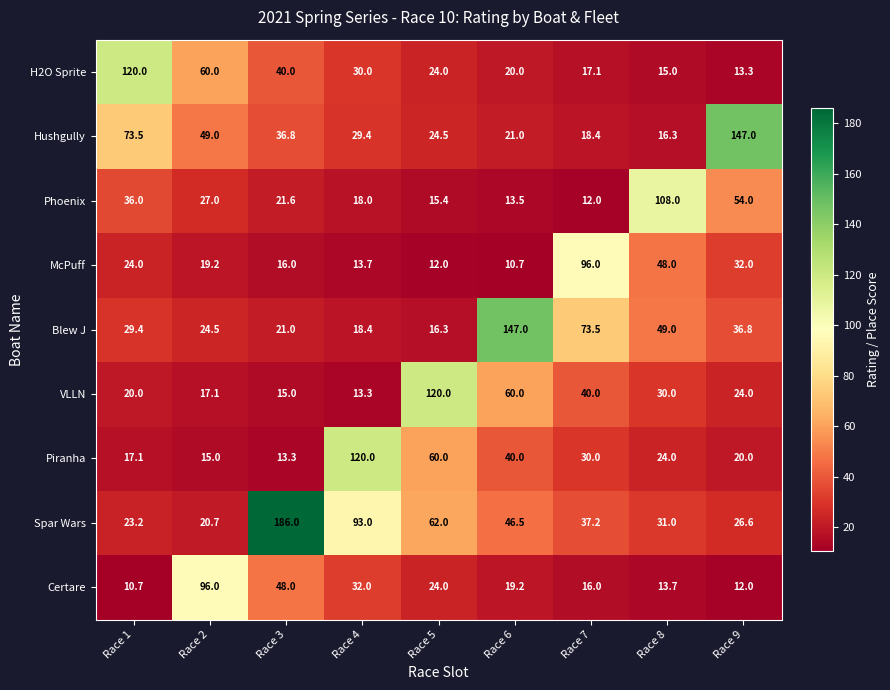

What is the maximum value shown in the chart?

186.0